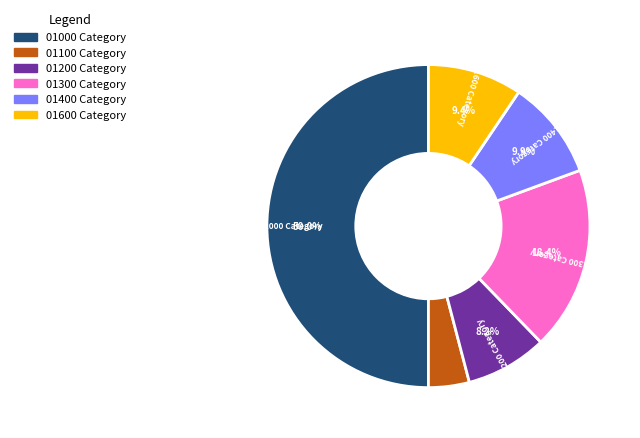

Which slice is the smallest?

01100